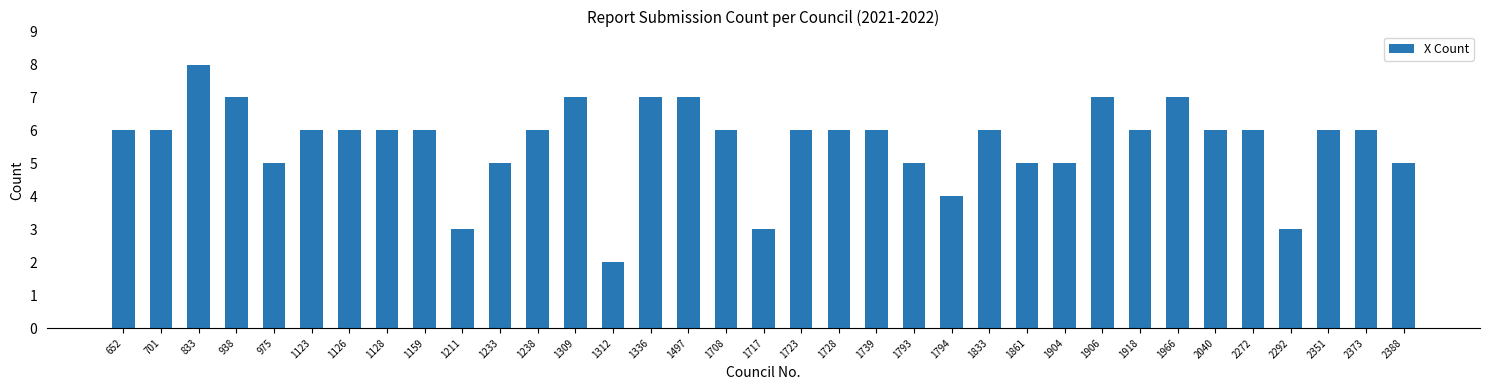

What is the value of the 14th bar from the left?

2